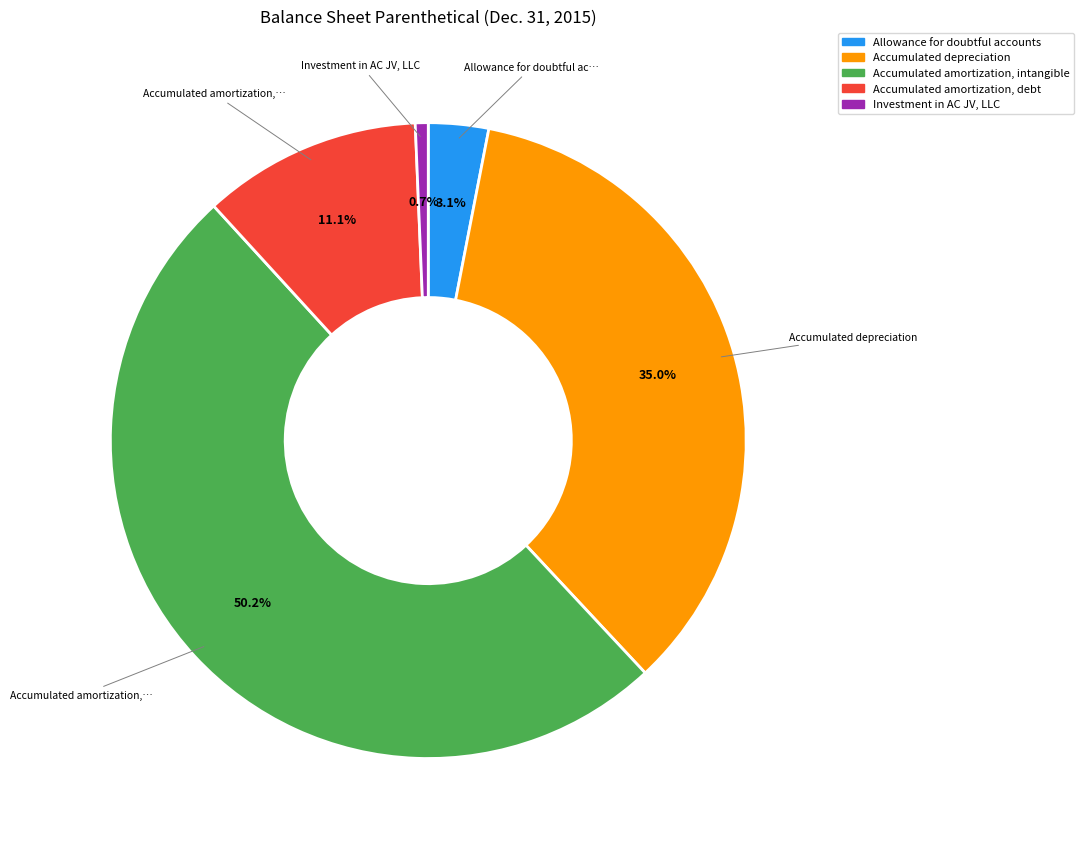

To the nearest percent, what percentage of the pie is Investment in AC JV, LLC?

1%